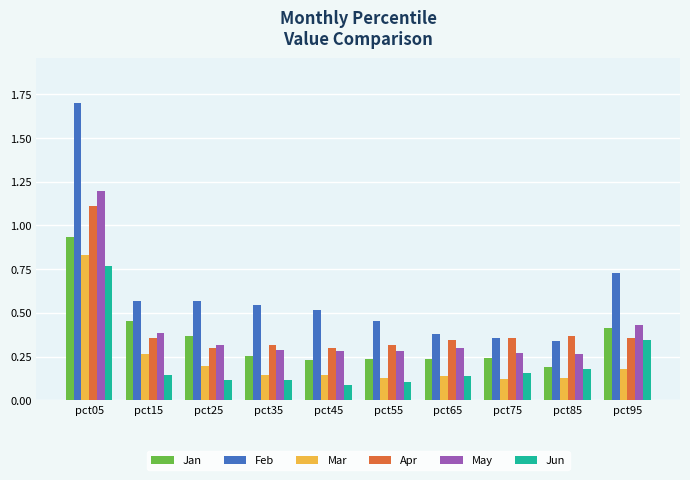

What is the total value across all series at pct85?

1.5